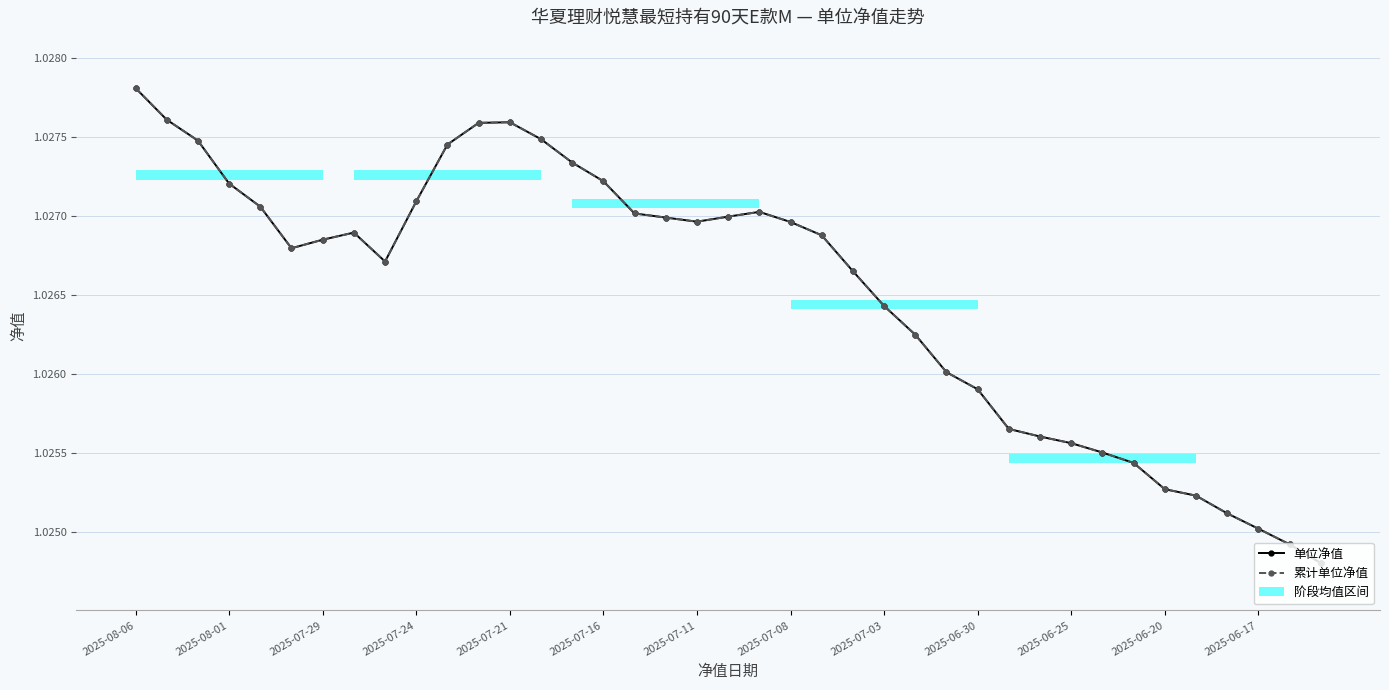

Which series has the widest spread of values?

单位净值